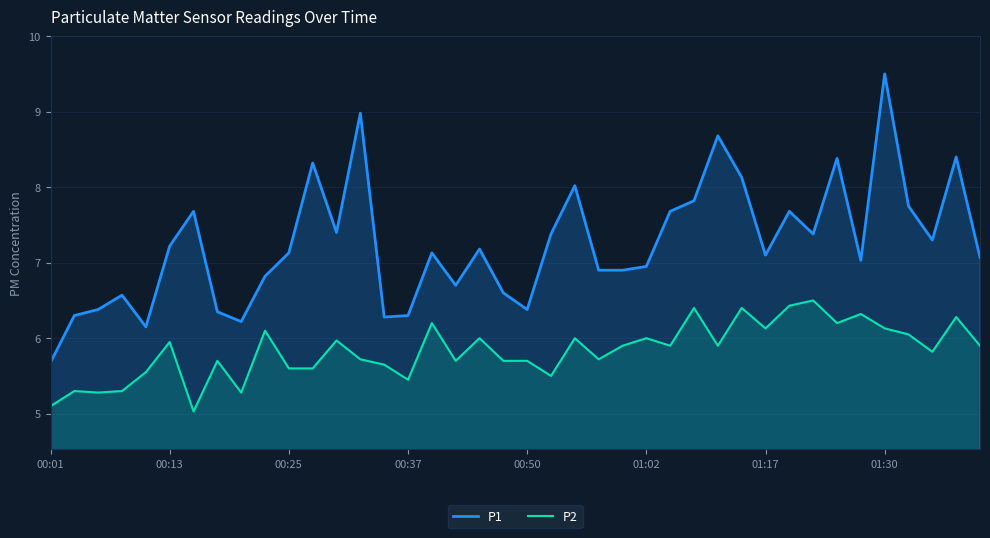

Between 34 and 23, which is larger?

34